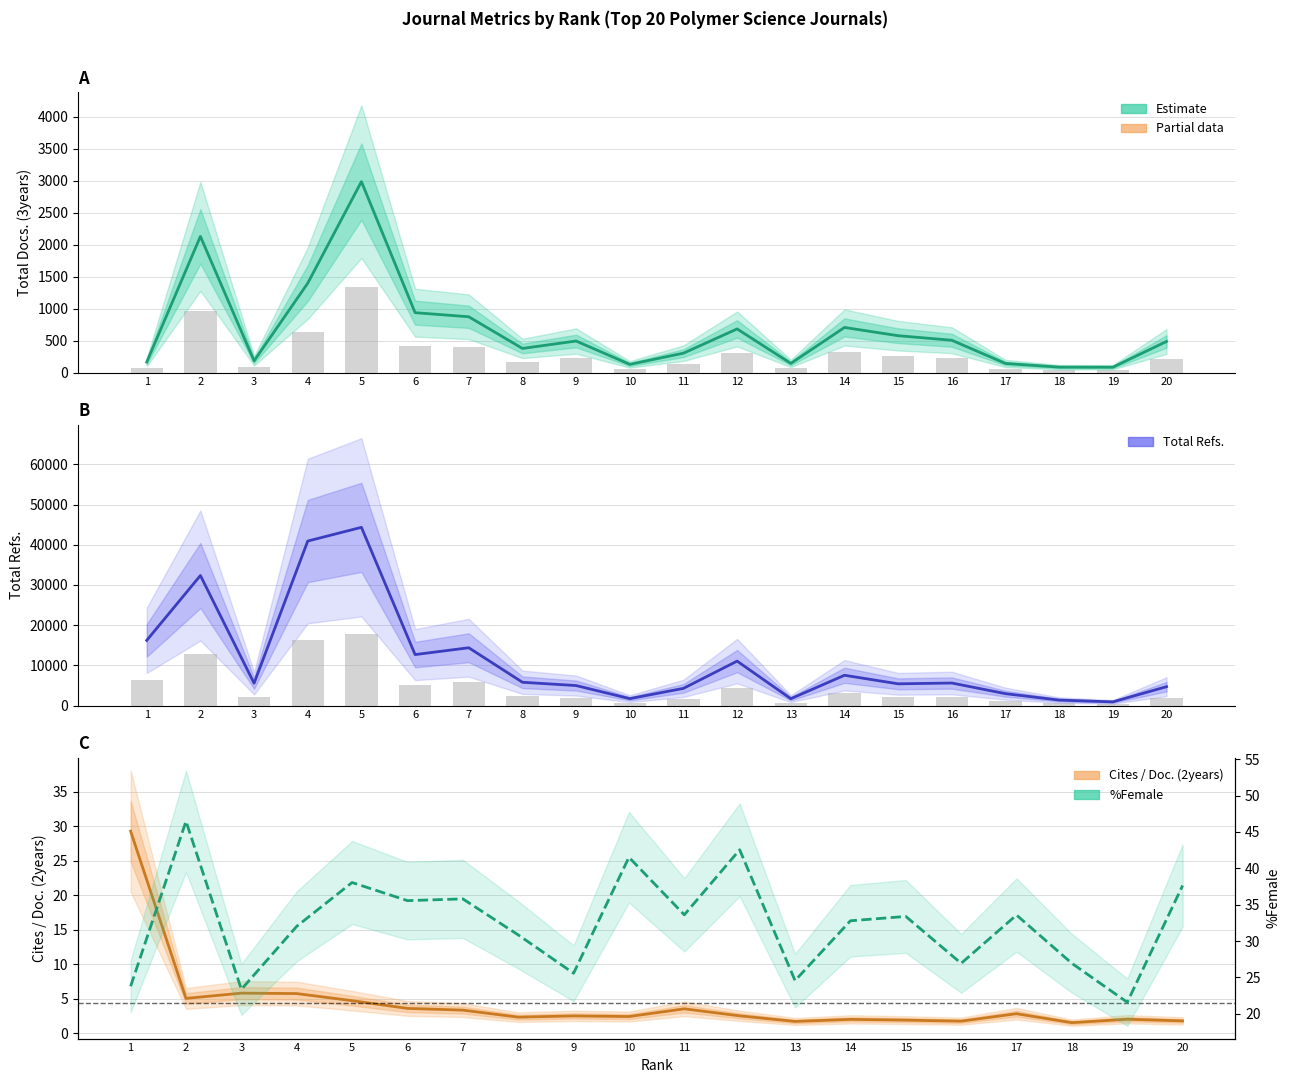

What is the maximum value shown in the chart?

44326.0